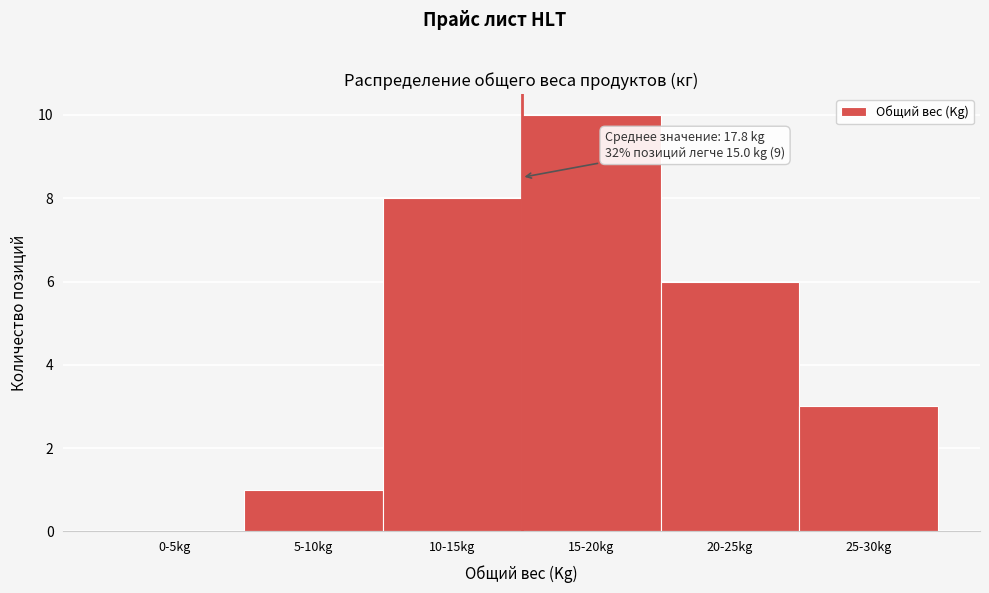

Reading left to right, extract all data points from this chart.

0-5kg=0	5-10kg=1	10-15kg=8	15-20kg=10	20-25kg=6	25-30kg=3